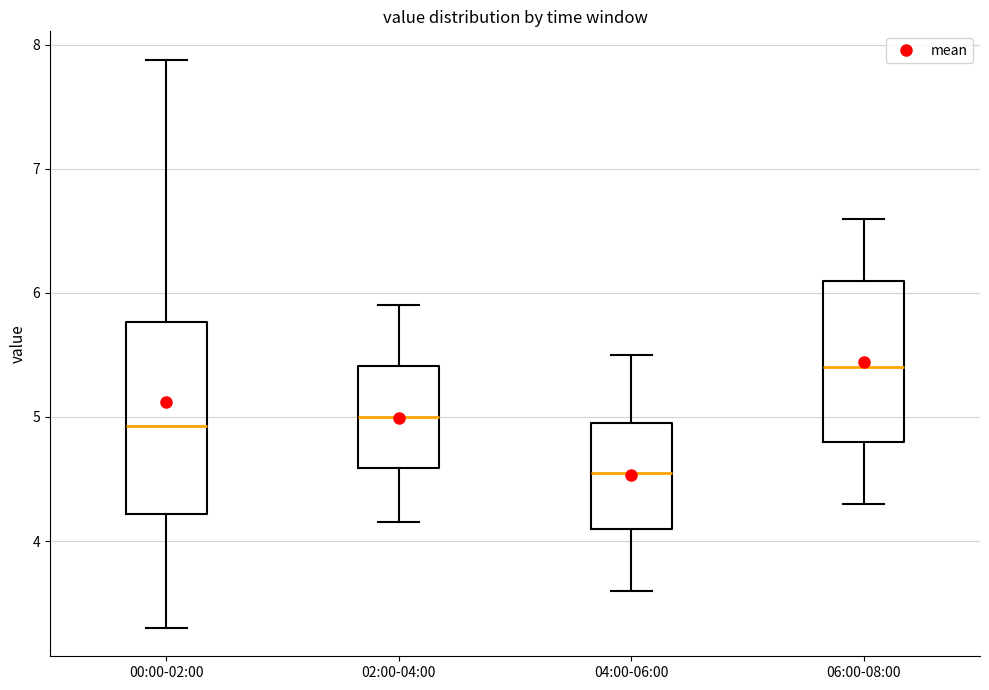

Reading left to right, read every box against the y-axis: the position of its median line, the range the box covers, and the ends of its whiskers. The values are not printed on the chart, so give them approximately, as read against the axis.

00:00-02:00: median 4.9, box 4.2 to 5.8, whiskers 3.3 to 7.9
02:00-04:00: median 5.0, box 4.6 to 5.4, whiskers 4.2 to 5.9
04:00-06:00: median 4.6, box 4.1 to 5.0, whiskers 3.6 to 5.5
06:00-08:00: median 5.4, box 4.8 to 6.1, whiskers 4.3 to 6.6